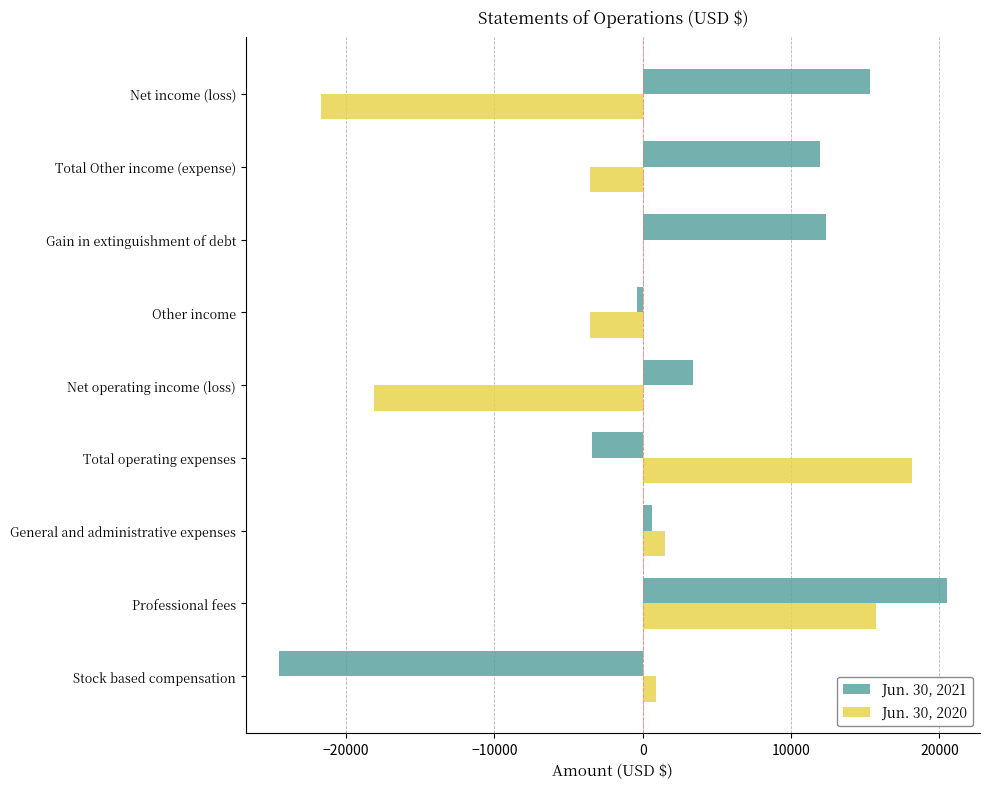

Which series has the widest spread of values?

Jun. 30, 2021